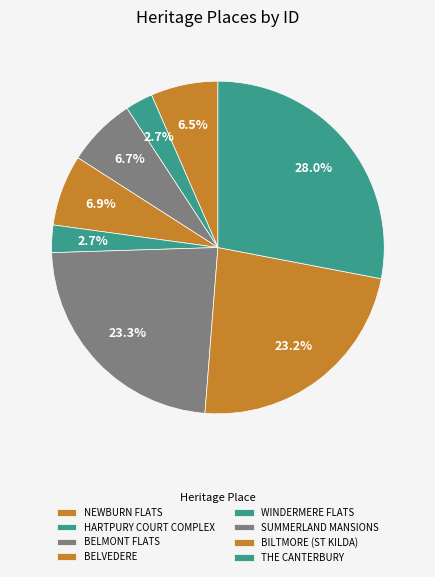

Rank the categories by value from highest to lowest.

THE CANTERBURY, SUMMERLAND MANSIONS, BILTMORE (ST KILDA), BELVEDERE, BELMONT FLATS, NEWBURN FLATS, HARTPURY COURT COMPLEX, WINDERMERE FLATS